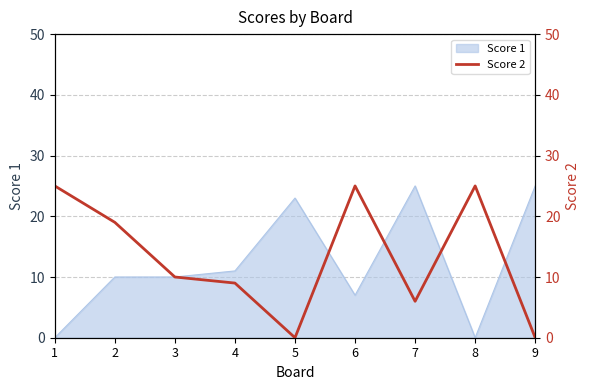

How many points are lower than both their immediate neighbors (excluding endpoints)?

2